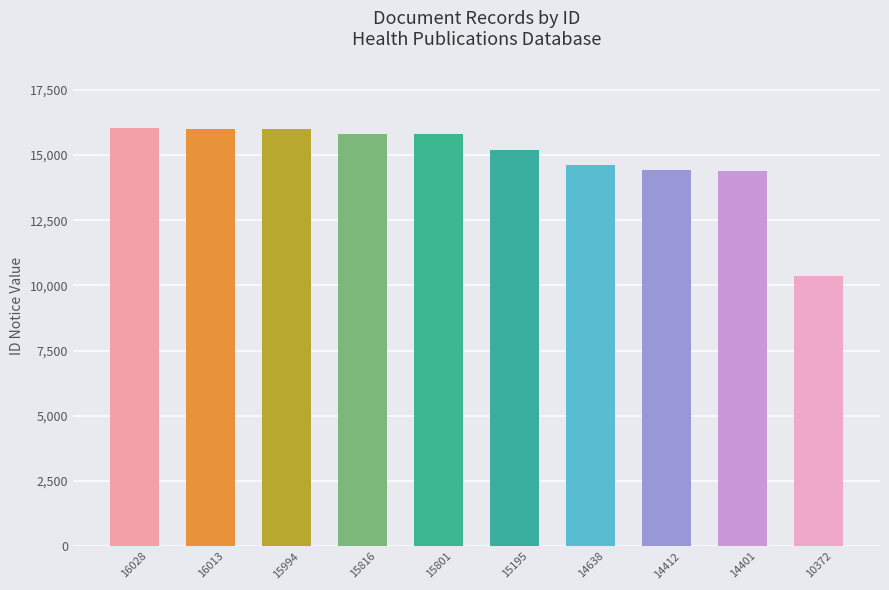

What is the difference between the maximum and minimum values?

5656